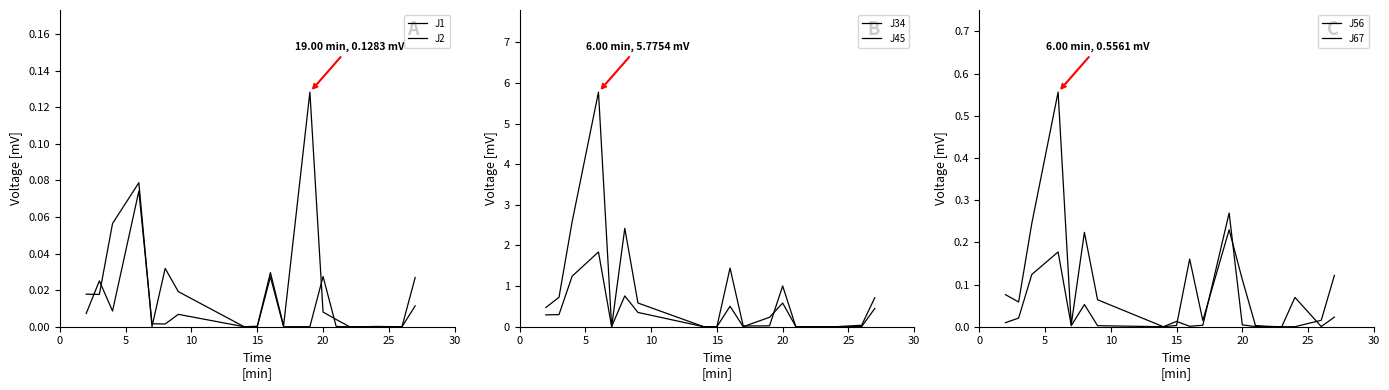

In J67, how many points are lower than both neighbors (excluding endpoints)?

6